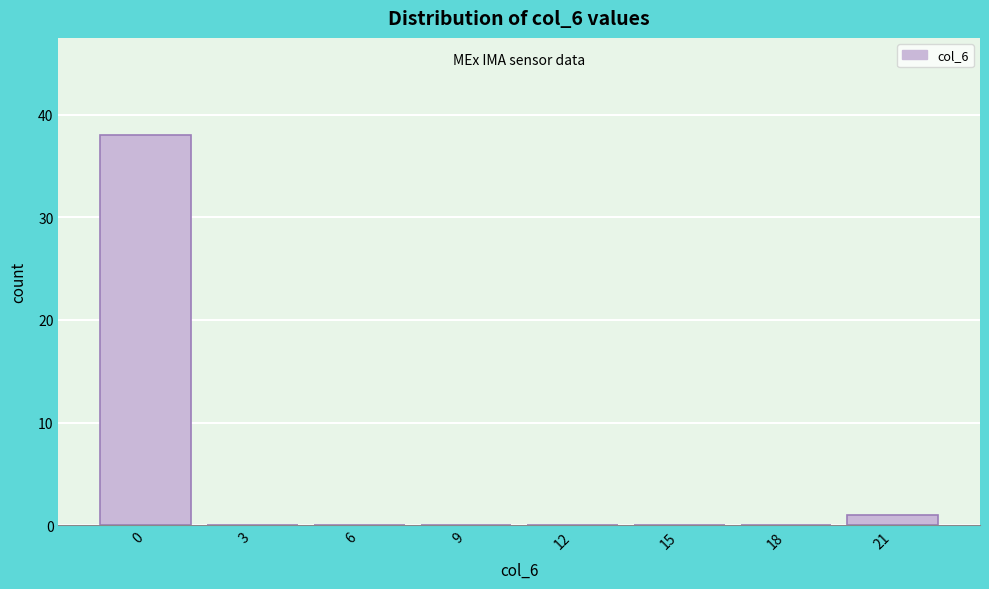

Reading left to right, transcribe all the data shown in this chart.

0=38	3=0	6=0	9=0	12=0	15=0	18=0	21=1